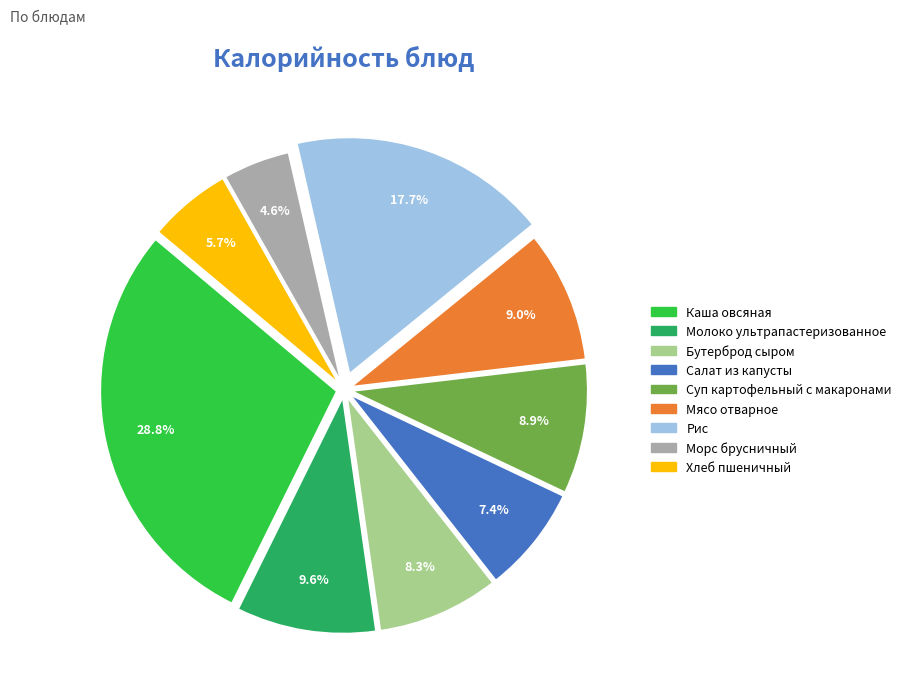

What is the ratio of the value at Мясо отварное to the value at Каша овсяная?

0.3